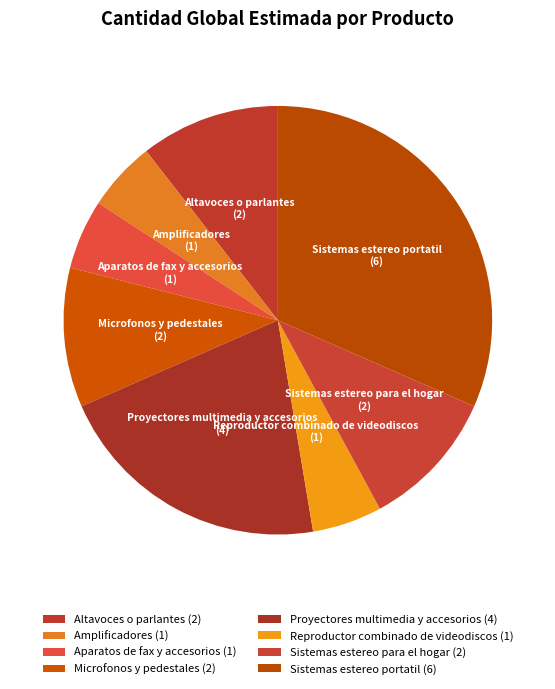

Combined, do Proyectores multimedia y accesorios and Sistemas estereo para el hogar account for over 50%?

No